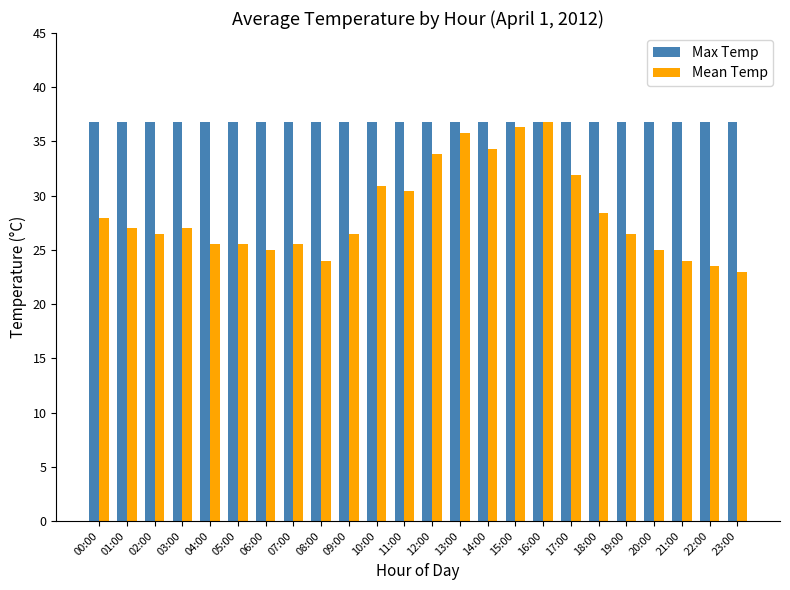

Reading left to right, transcribe all the data shown in this chart.

Max Temp: 36.8	36.8	36.8	36.8	36.8	36.8	36.8	36.8	36.8	36.8	36.8	36.8	36.8	36.8	36.8	36.8	36.8	36.8	36.8	36.8	36.8	36.8	36.8	36.8
Mean Temp: 27.9	27.0	26.5	27.0	25.5	25.5	25.0	25.5	24.0	26.5	30.9	30.4	33.8	35.8	34.3	36.3	36.8	31.9	28.4	26.5	25.0	24.0	23.5	23.0